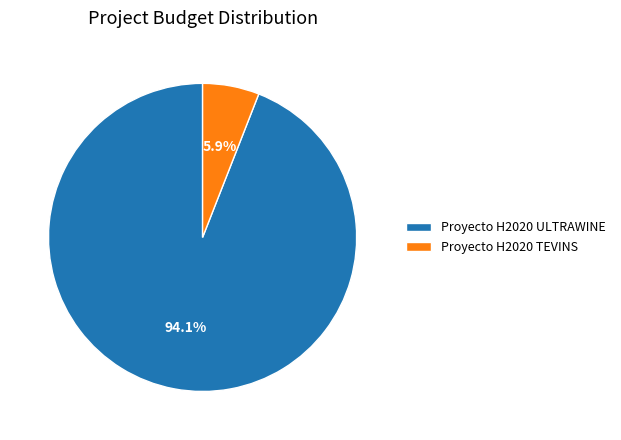

To the nearest percent, what portion does Proyecto H2020 TEVINS represent?

6%